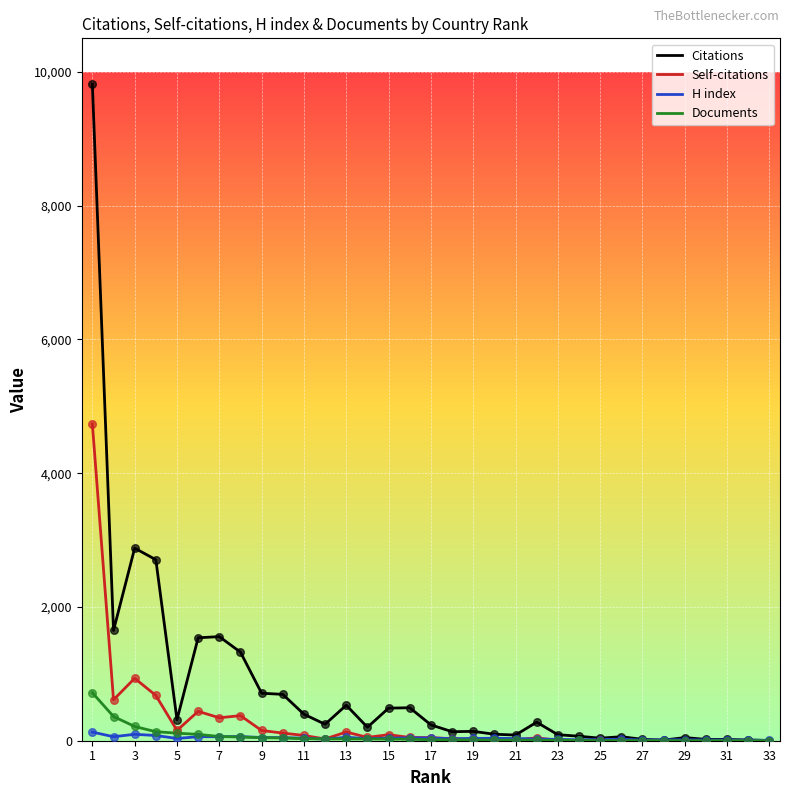

Which series has the largest total across all categories?

Citations